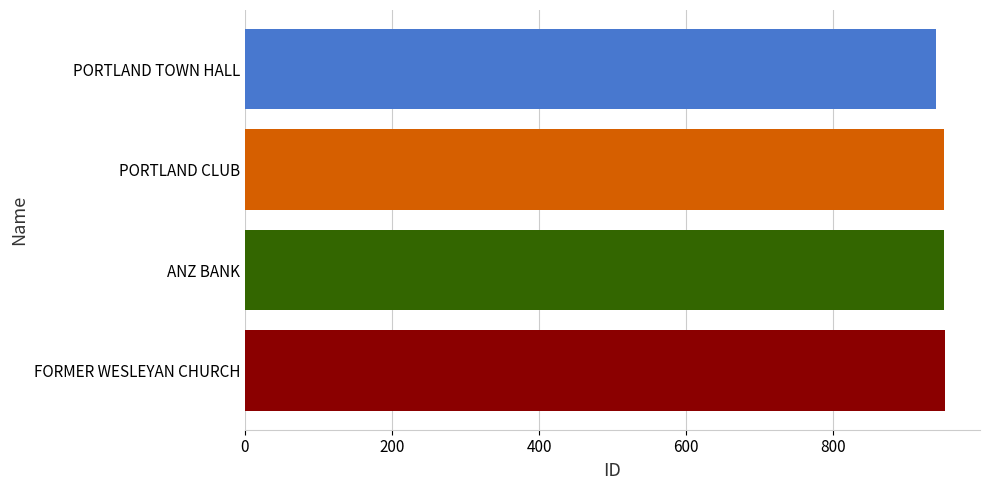

What is the ratio of the value at FORMER WESLEYAN CHURCH to the value at ANZ BANK?

1.0